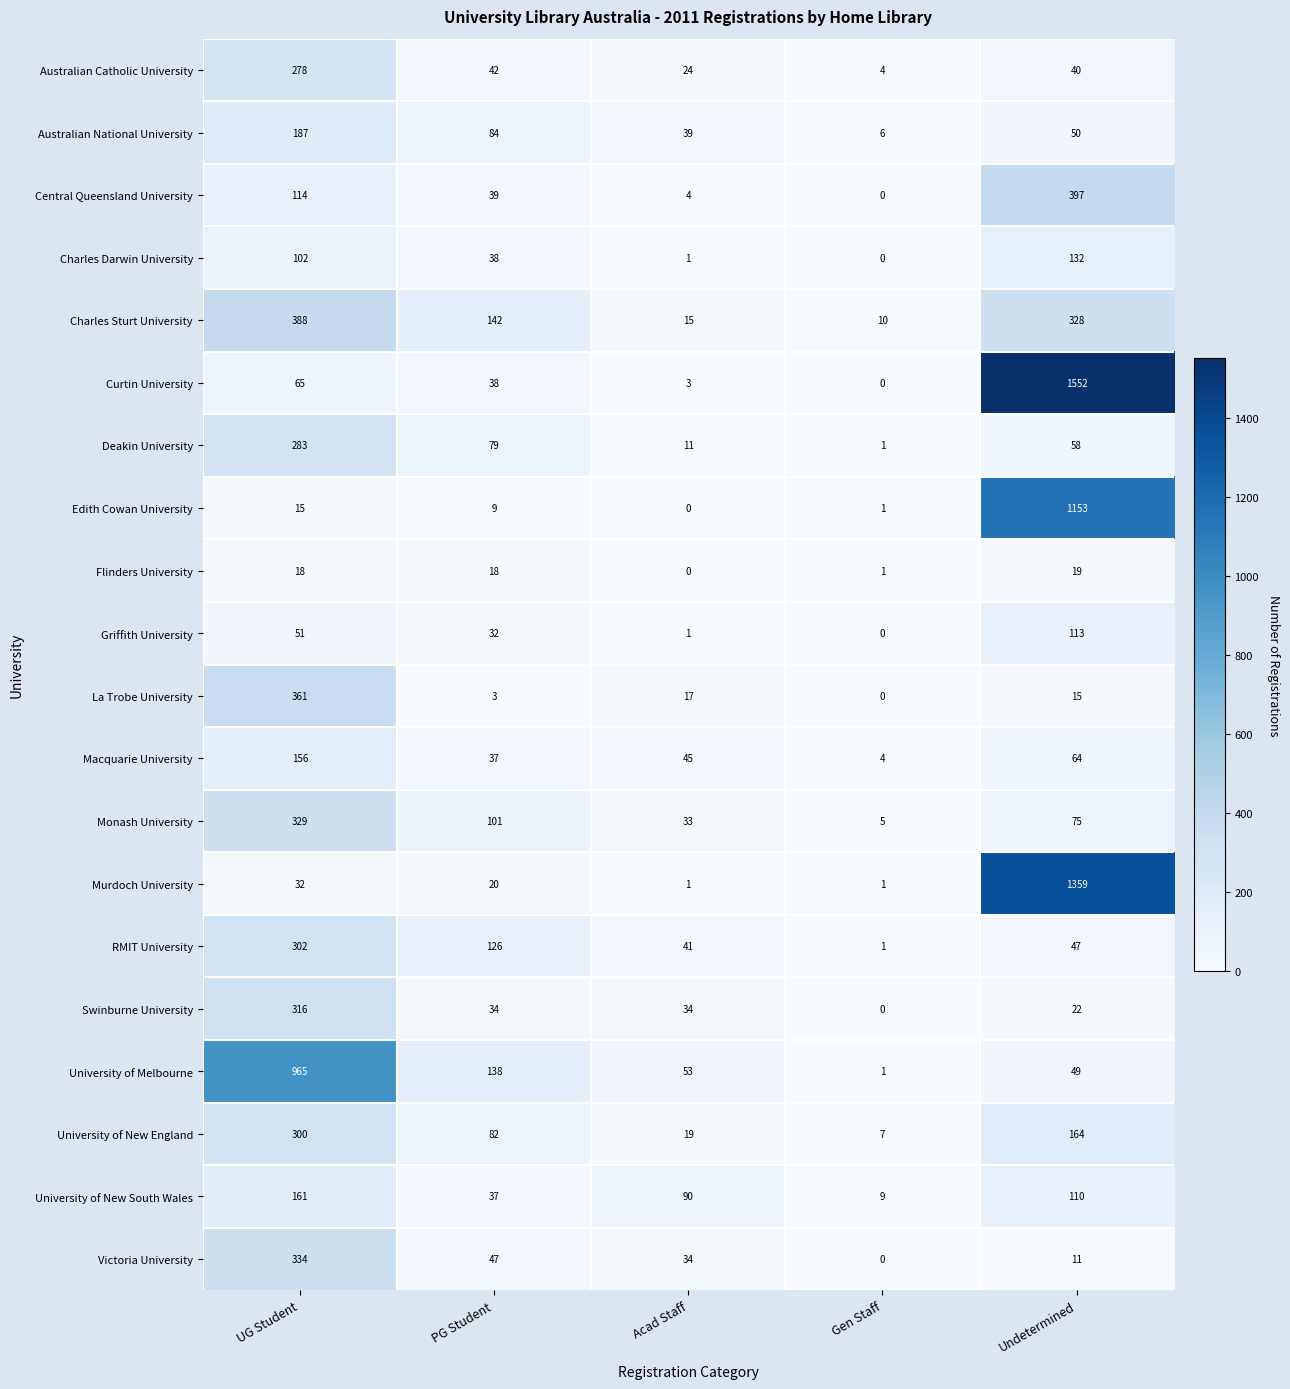

The Flinders University series shows 11 at PG Student. True or false?

False